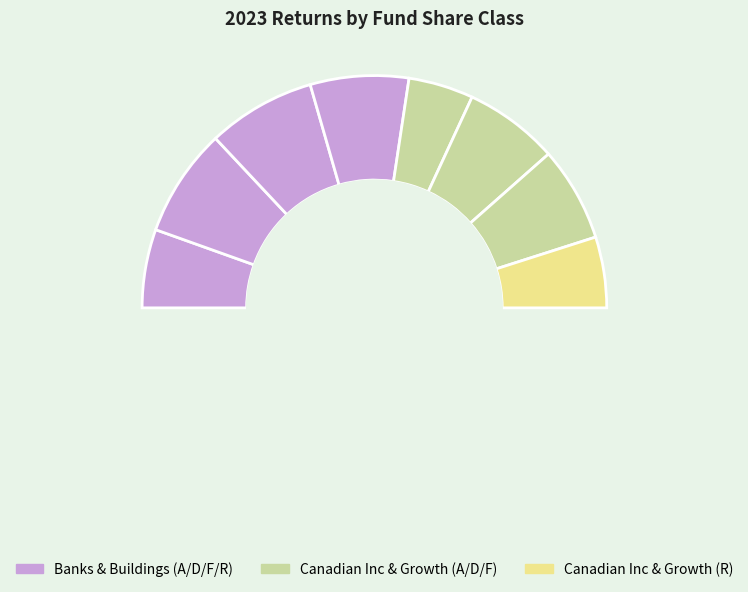

Is HRV202 D the majority of the pie?

No